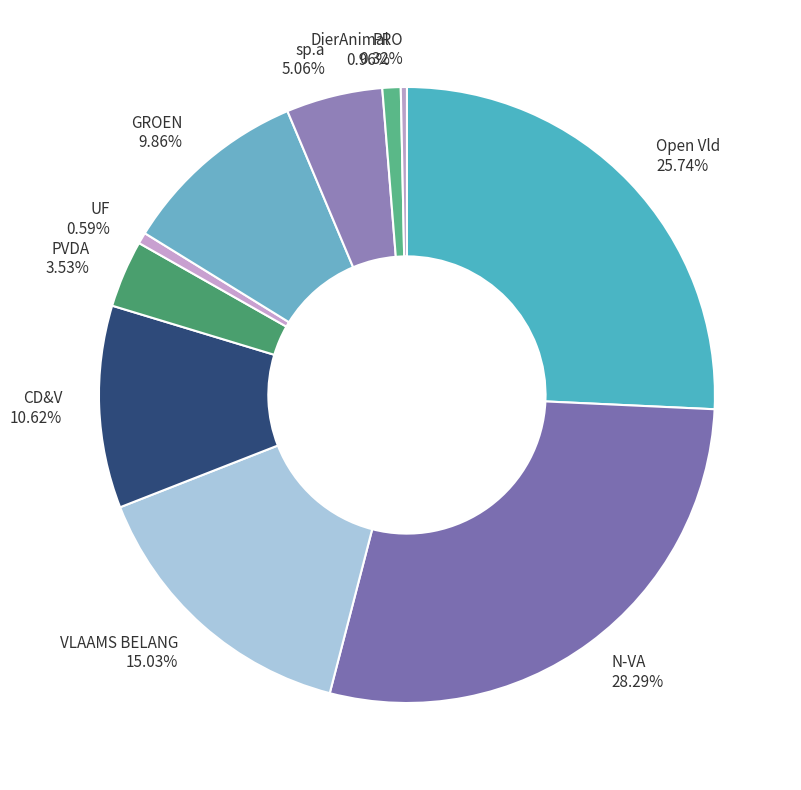

Combined, do sp.a and VLAAMS BELANG account for over 50%?

No